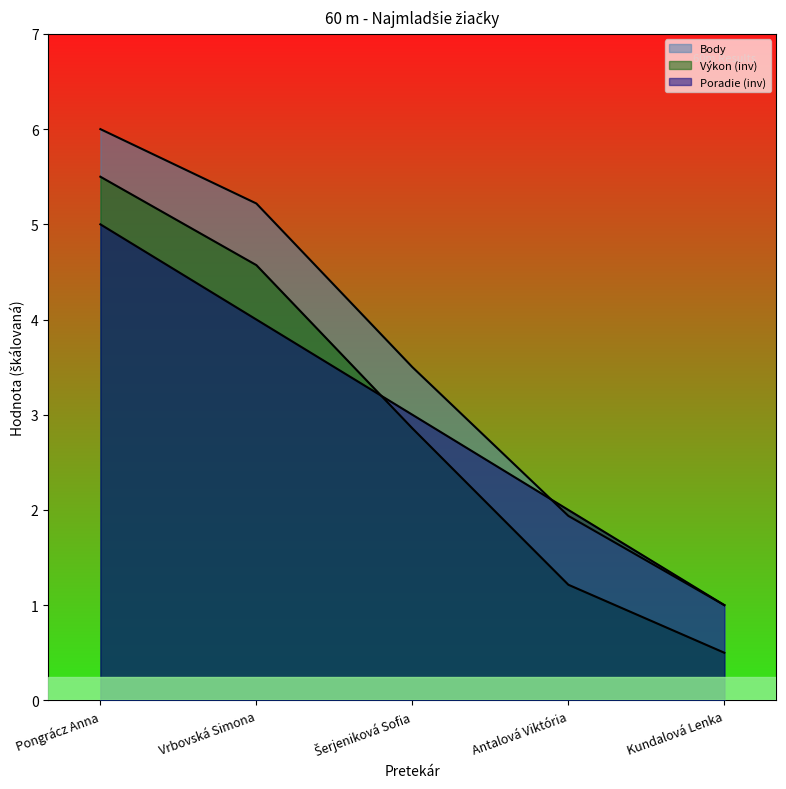

Between which two adjacent categories do Poradie and Body first intersect?

Šerjeniková Sofia and Antalová Viktória